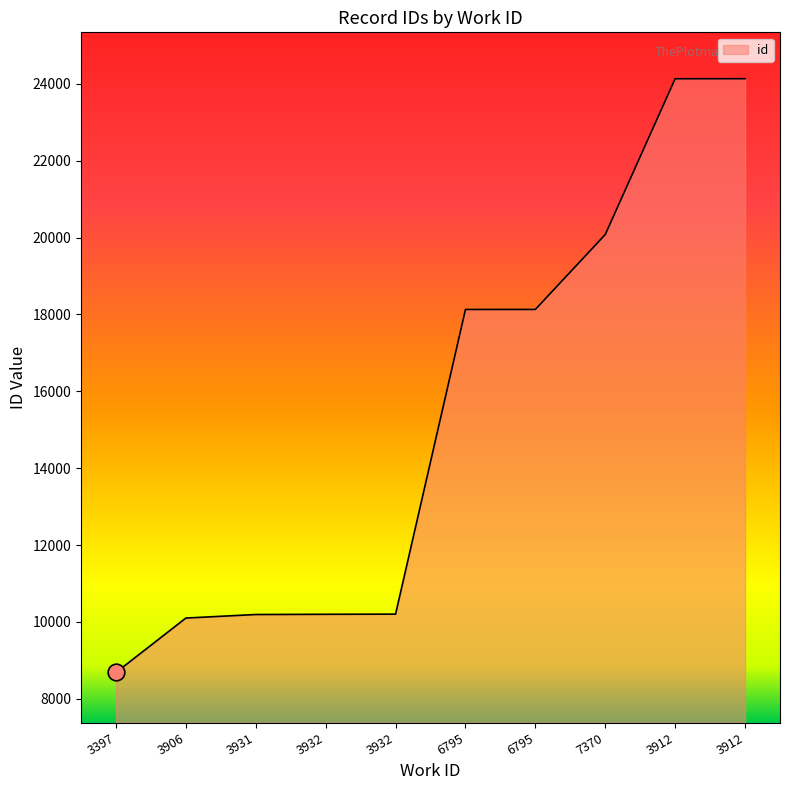

Between 6795 and 3397, which is larger?

6795